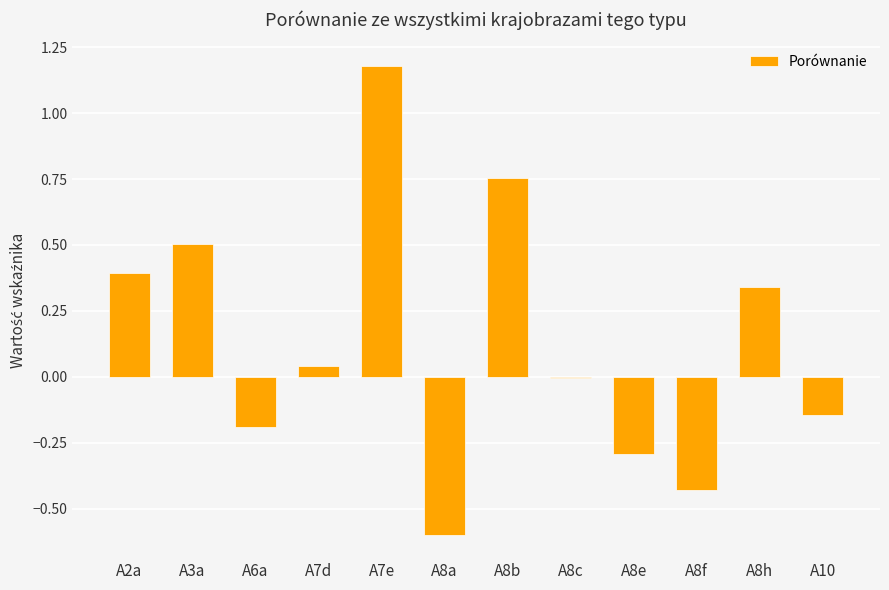

Which label corresponds to the largest value in the chart?

A7e